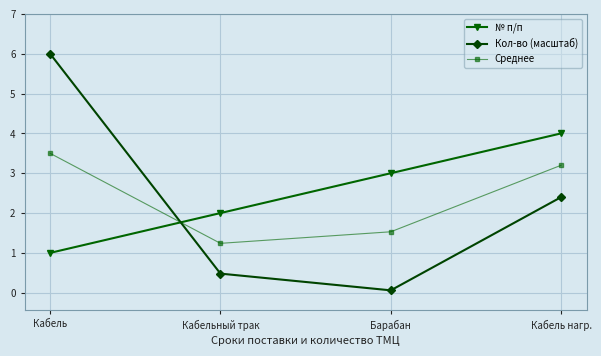

Which series has the largest total across all categories?

№ п/п